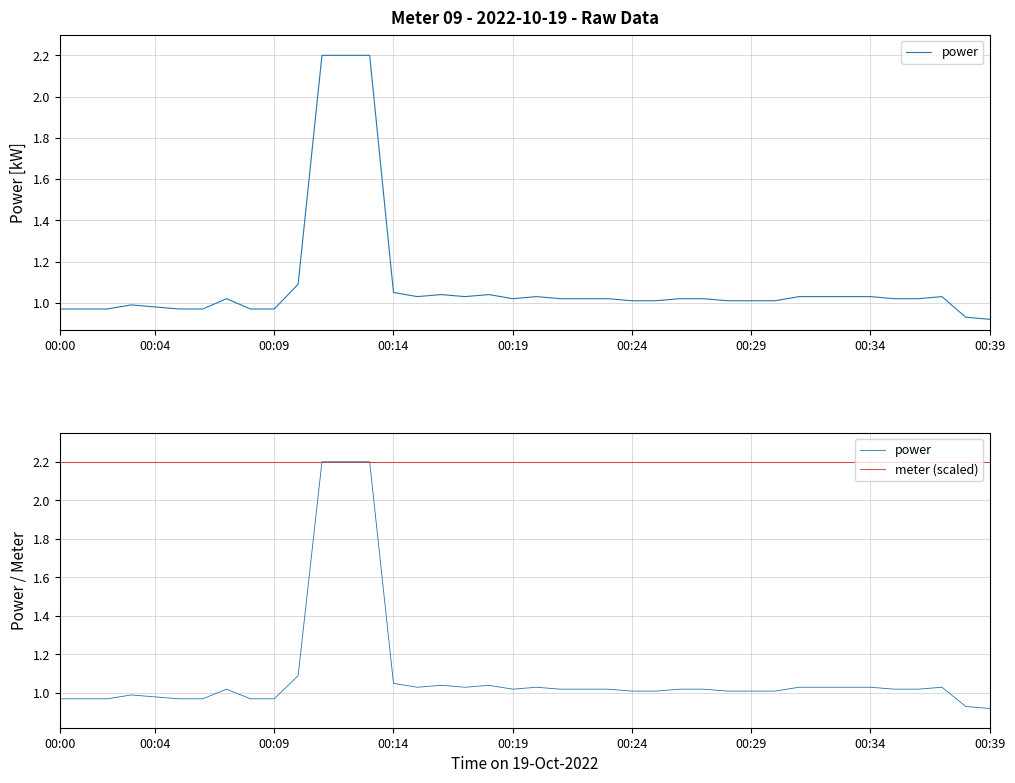

Reading left to right, extract all data points from this chart.

power: 1.0	1.0	1.0	1.0	1.0	1.0	1.0	1.0	1.0	1.0	1.1	2.2	2.2	2.2	1.1	1.0	1.0	1.0	1.0	1.0	1.0	1.0	1.0	1.0	1.0	1.0	1.0	1.0	1.0	1.0	1.0	1.0	1.0	1.0	1.0	1.0	1.0	1.0	0.9	0.9
meter (scaled): 2.2	2.2	2.2	2.2	2.2	2.2	2.2	2.2	2.2	2.2	2.2	2.2	2.2	2.2	2.2	2.2	2.2	2.2	2.2	2.2	2.2	2.2	2.2	2.2	2.2	2.2	2.2	2.2	2.2	2.2	2.2	2.2	2.2	2.2	2.2	2.2	2.2	2.2	2.2	2.2